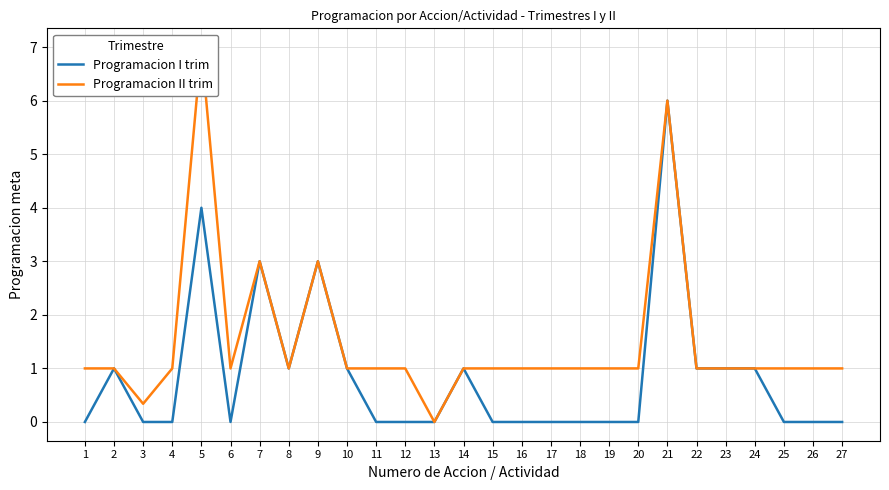

Rank the categories by Programacion II trim value from lowest to highest.

13, 3, 1, 2, 4, 6, 8, 10, 11, 12, 14, 15, 16, 17, 18, 19, 20, 22, 23, 24, 25, 26, 27, 7, 9, 21, 5